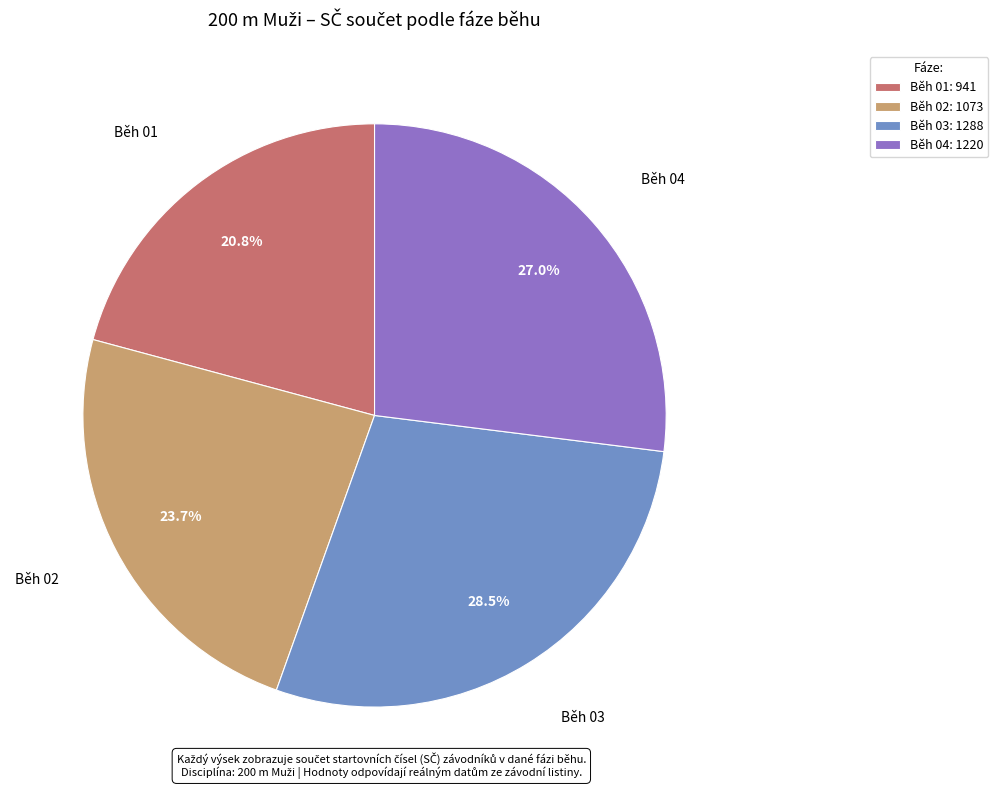

Does Běh 02: 1073 account for over 50% of the chart?

No